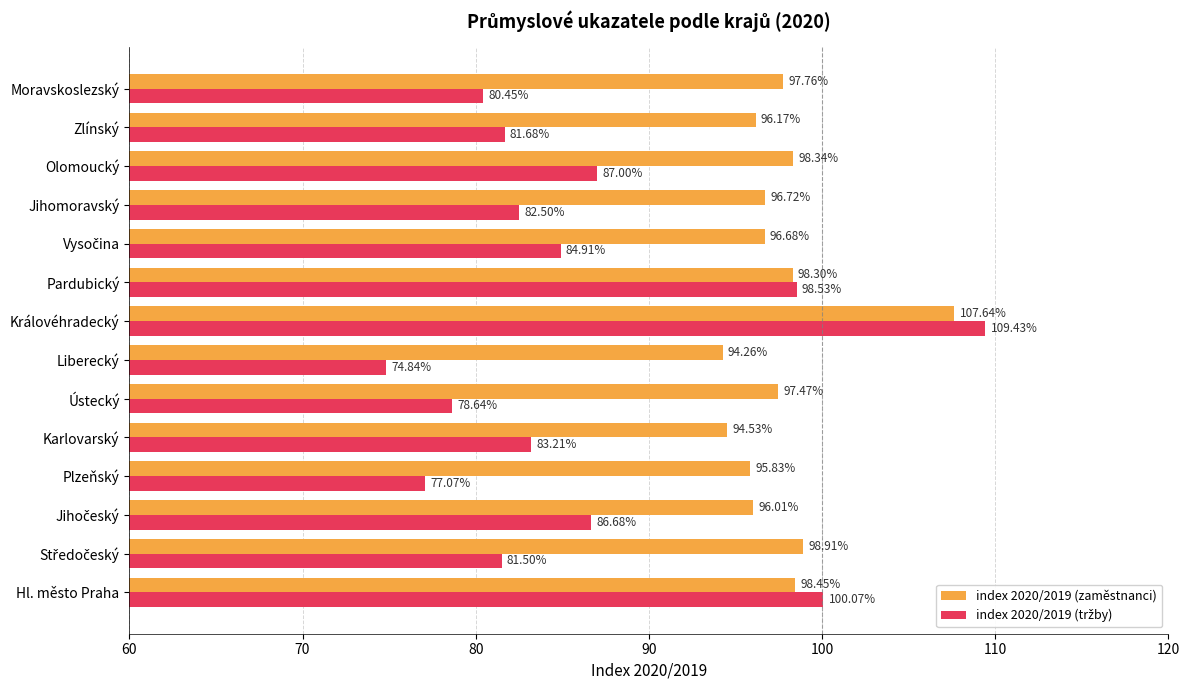

What is the sum of all index 2020/2019 (zaměstnanci) values?

1367.1